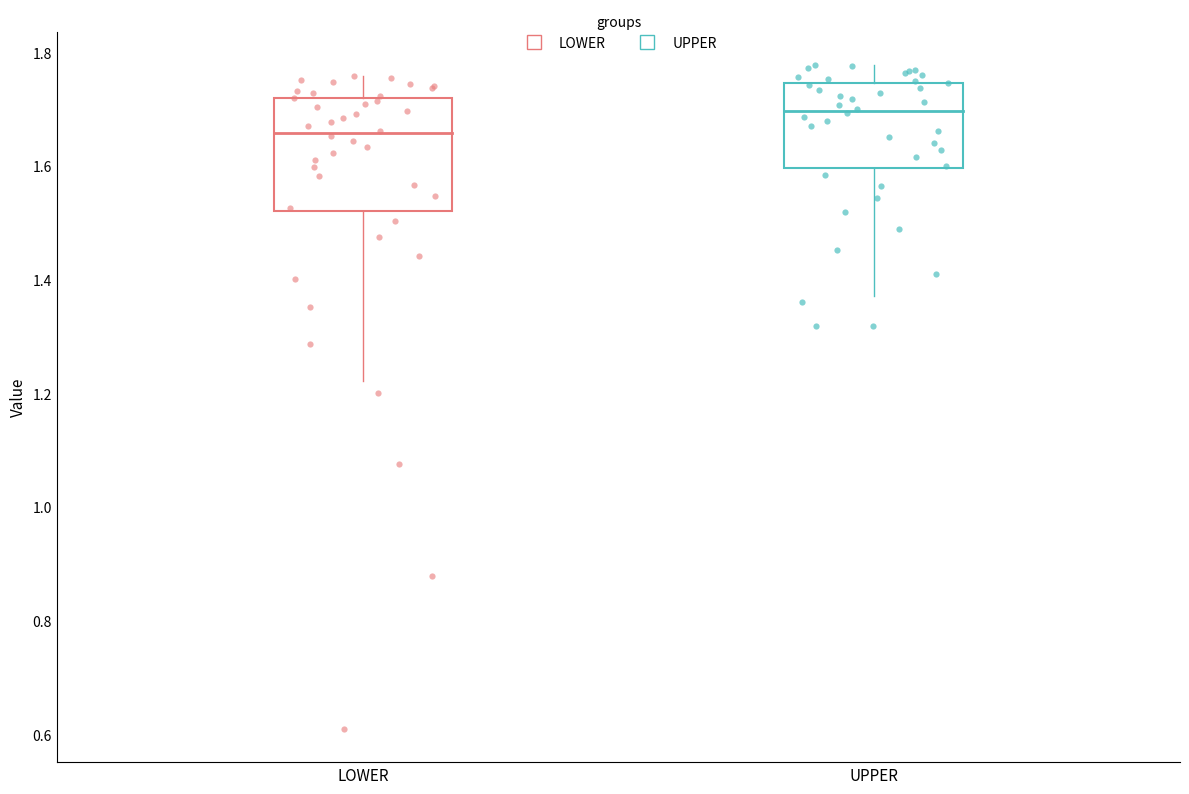

Which series contains the highest Y value?

UPPER